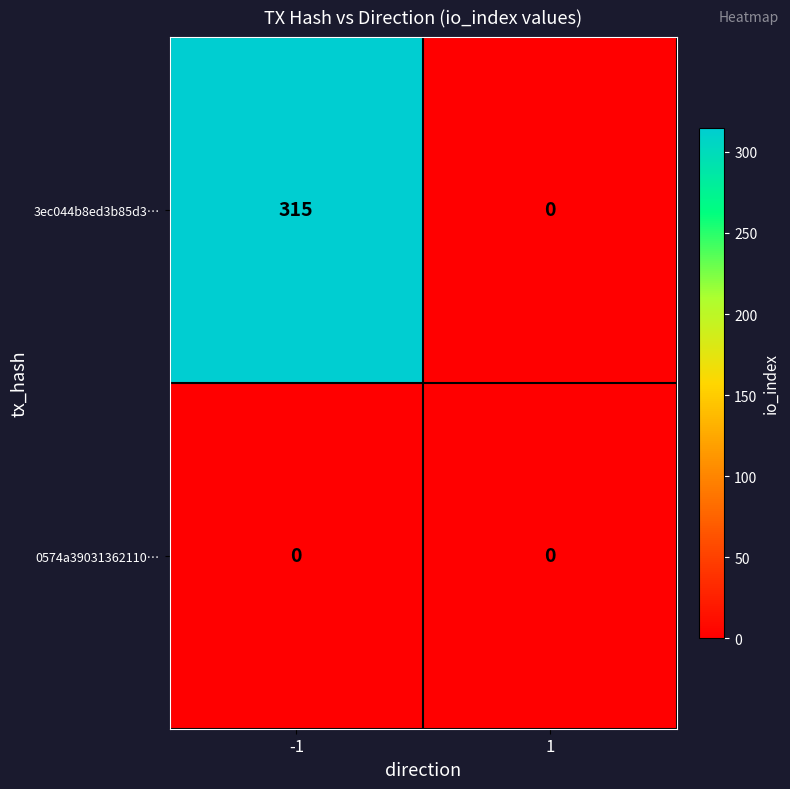

Which series has the largest range (max minus min)?

3ec044b8ed3b85d3…